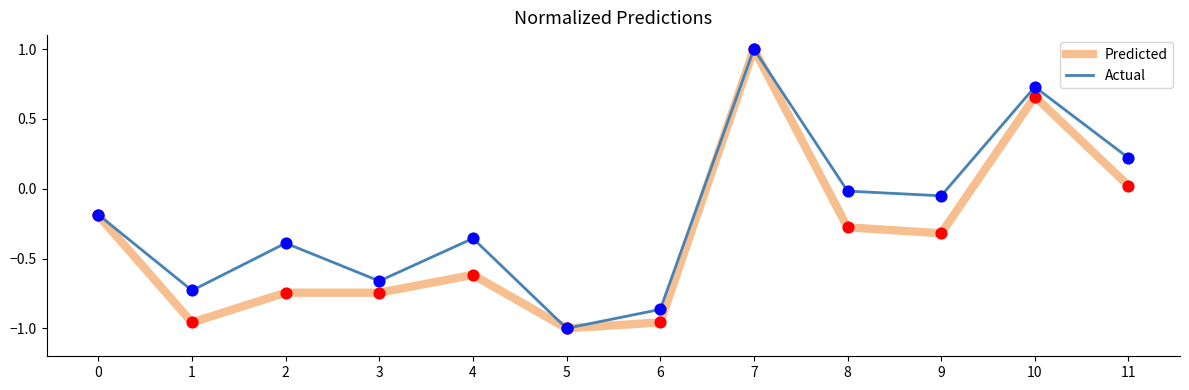

Between 7 and 9, which series saw the biggest shift?

Predicted